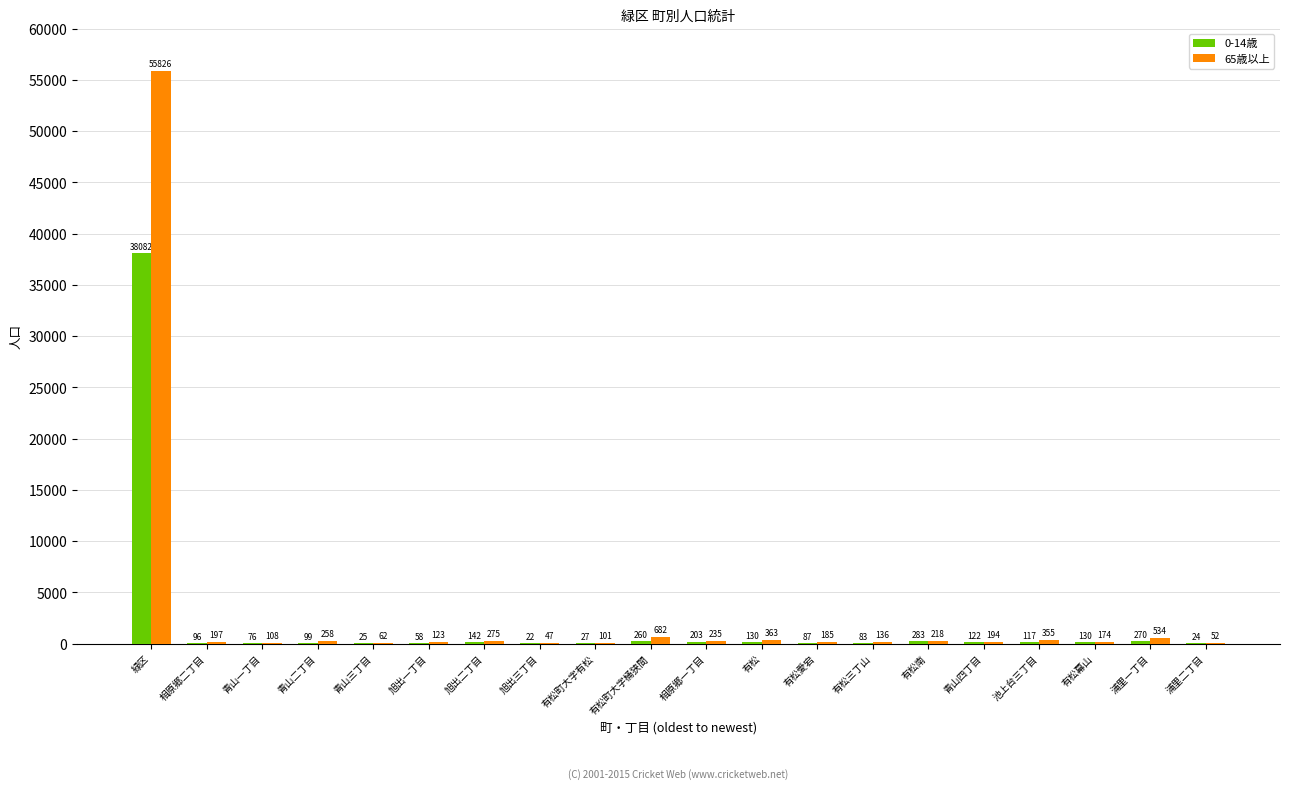

The value of 0-14歳 at 有松幕山 is 130. True or false?

True